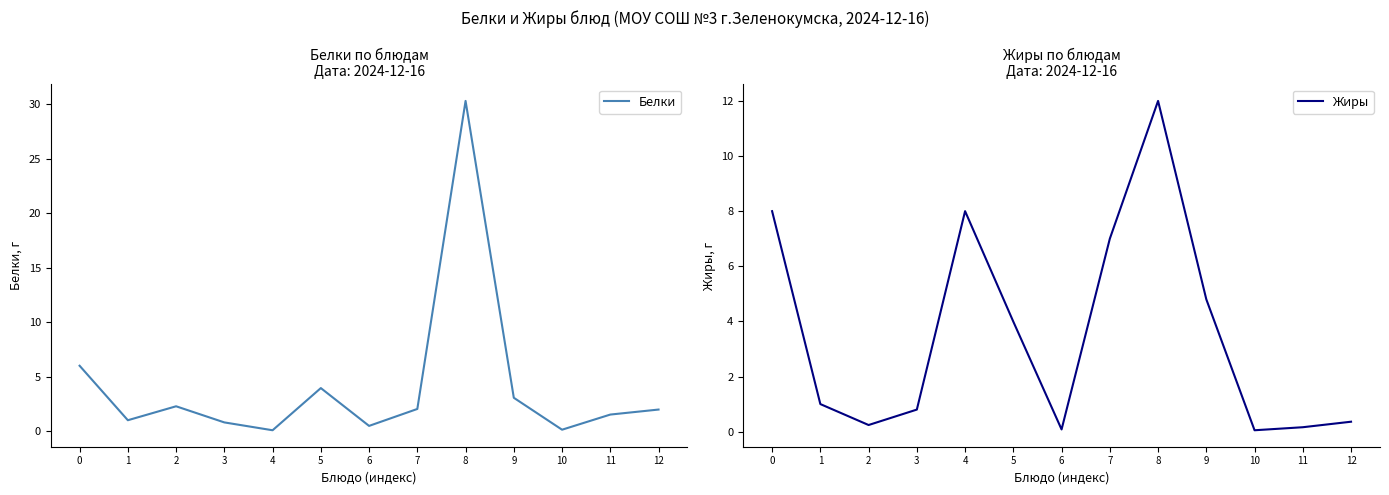

What is the difference between the Жиры values at 7 and 3?

6.2